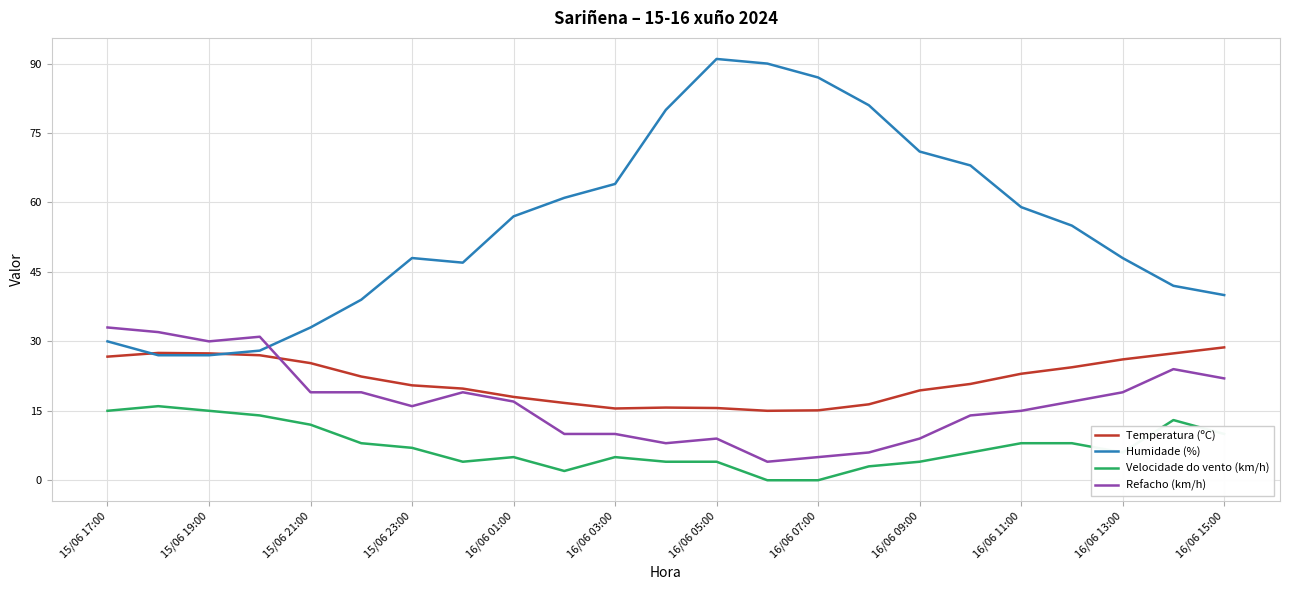

How many interior local peaks does the Humidade (%) series have?

2